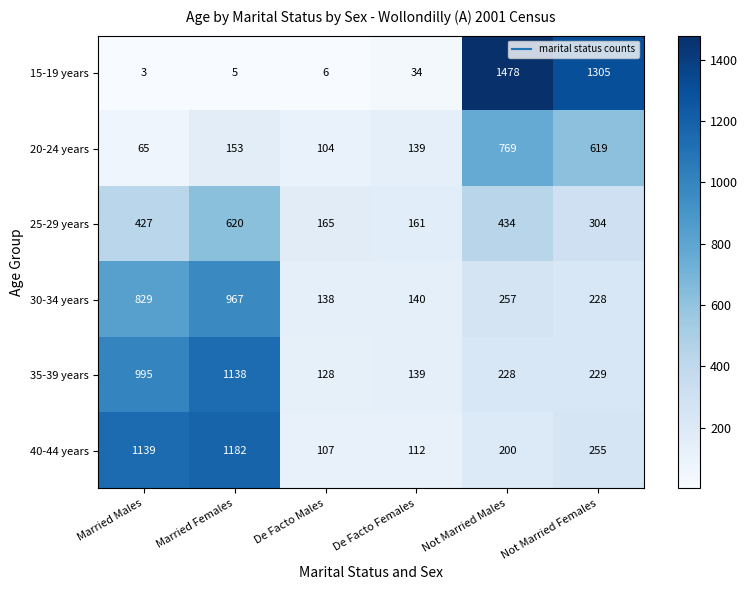

What is the maximum value shown in the chart?

1478